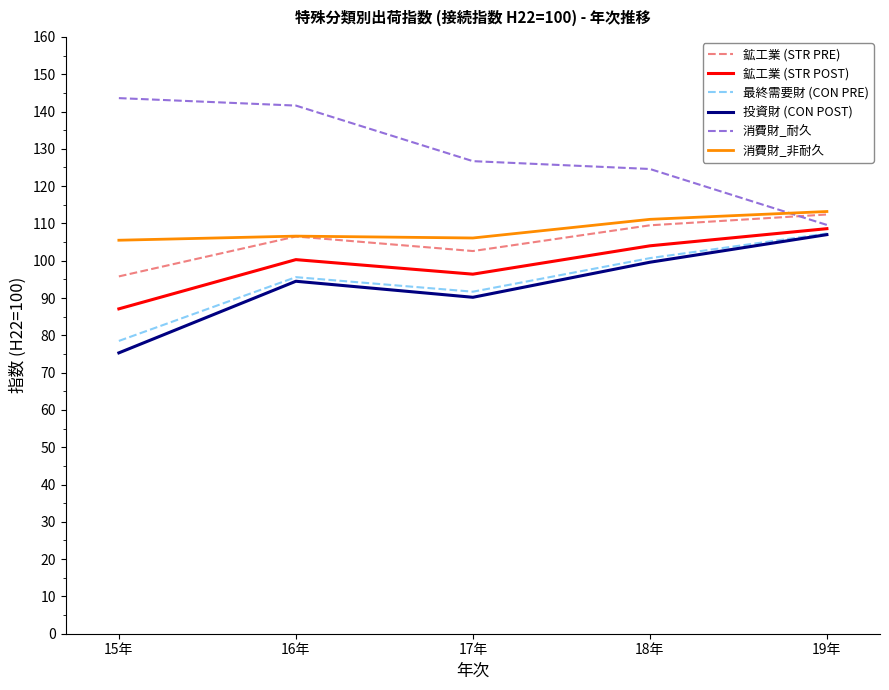

What is the approximate value of 最終需要財 (CON PRE) at 19年?

107.3